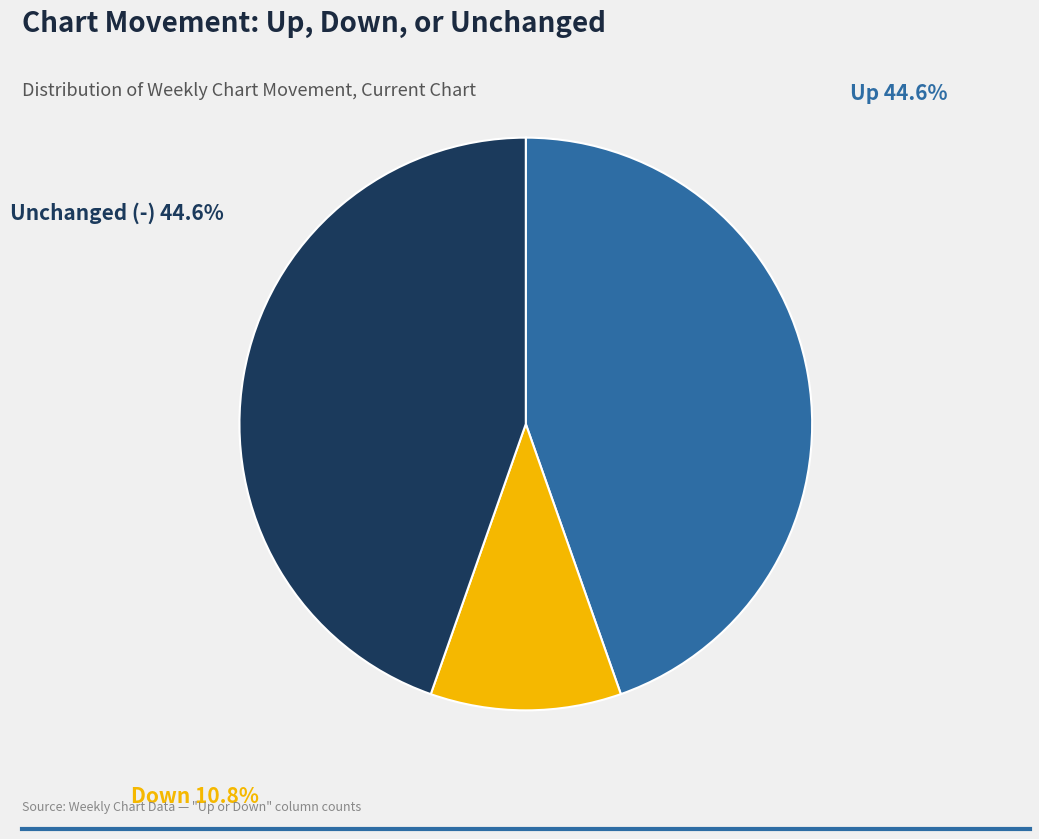

Approximately how many times larger is the value at down compared to -?

0.2